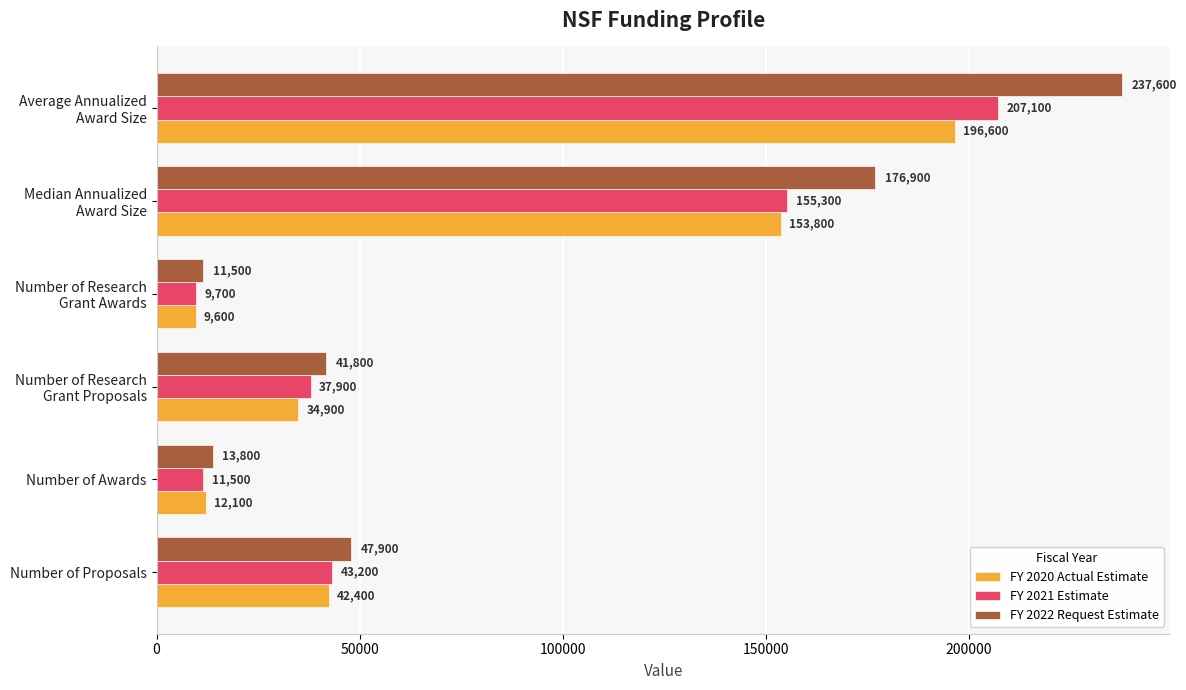

List the series in order of their peak value, lowest first.

FY 2020 Actual Estimate, FY 2021 Estimate, FY 2022 Request Estimate